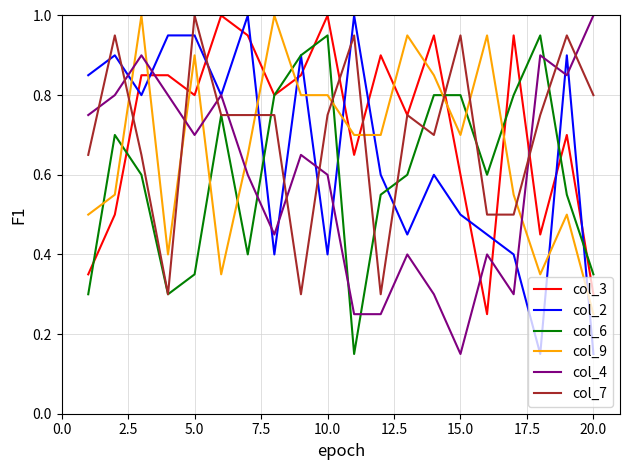

True or false: col_2 and col_3 intersect in this chart.

True